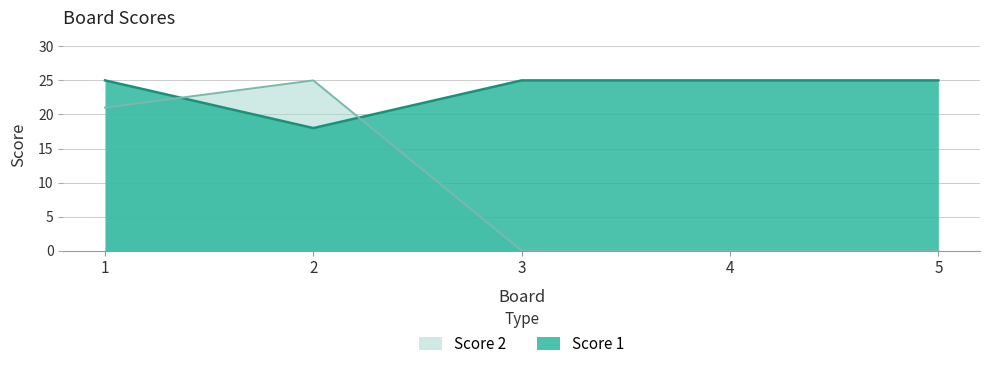

Which has a higher value, 4 or 5?

4